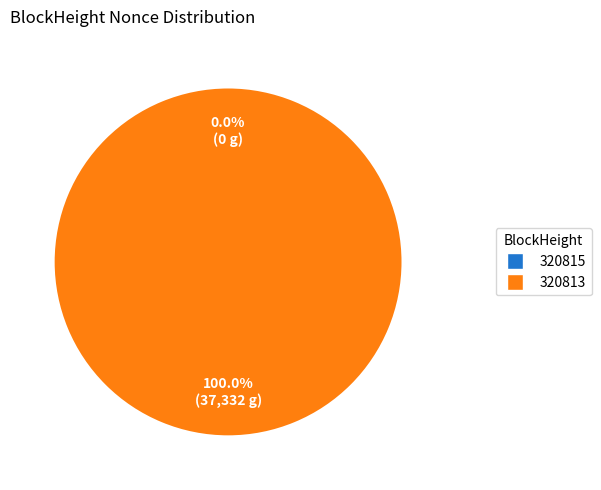

Is the sum of 320813 and 320815 greater than half?

Yes